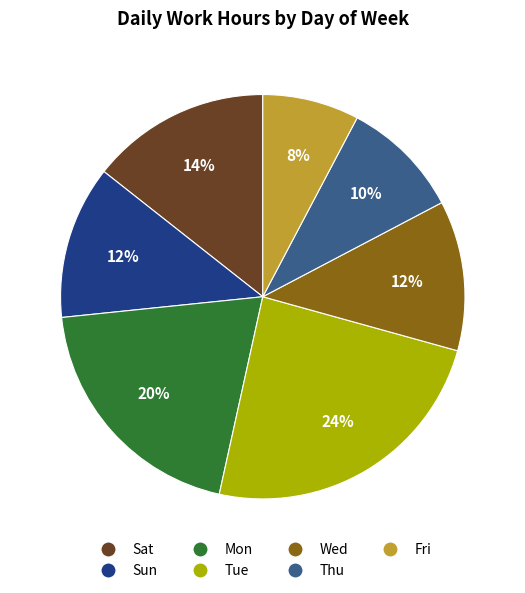

The Tue slice represents 24% of the pie. True or false?

True